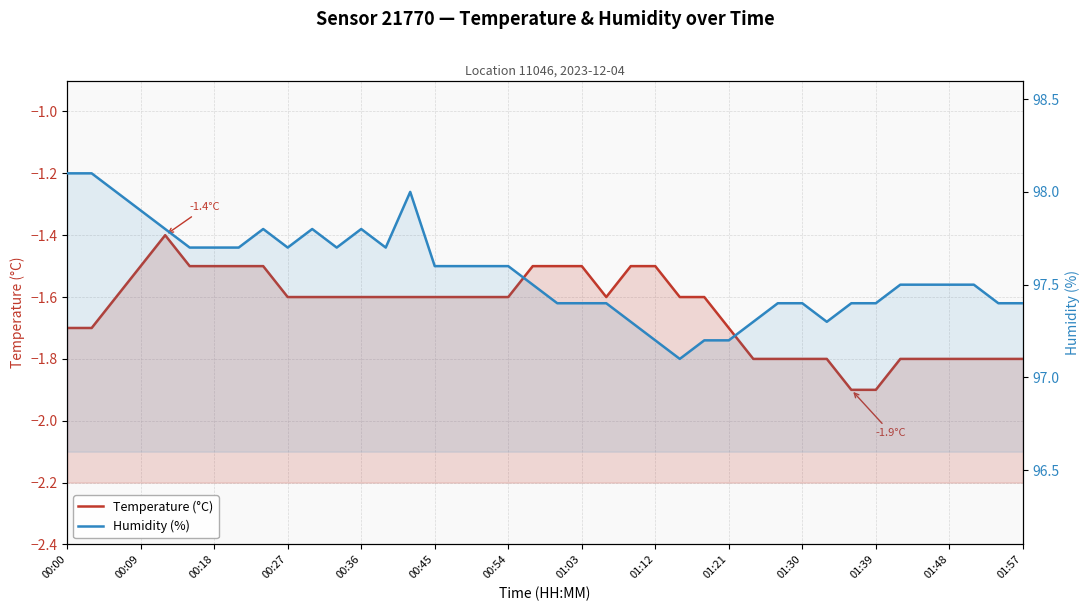

Between 20 and 28, which series saw the biggest shift?

Temperature (°C)